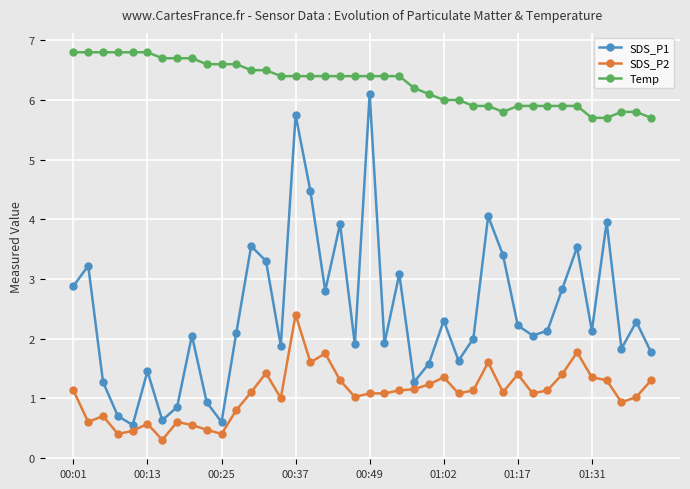

What is the difference between the maximum and minimum values in the SDS_P2 series?

2.1